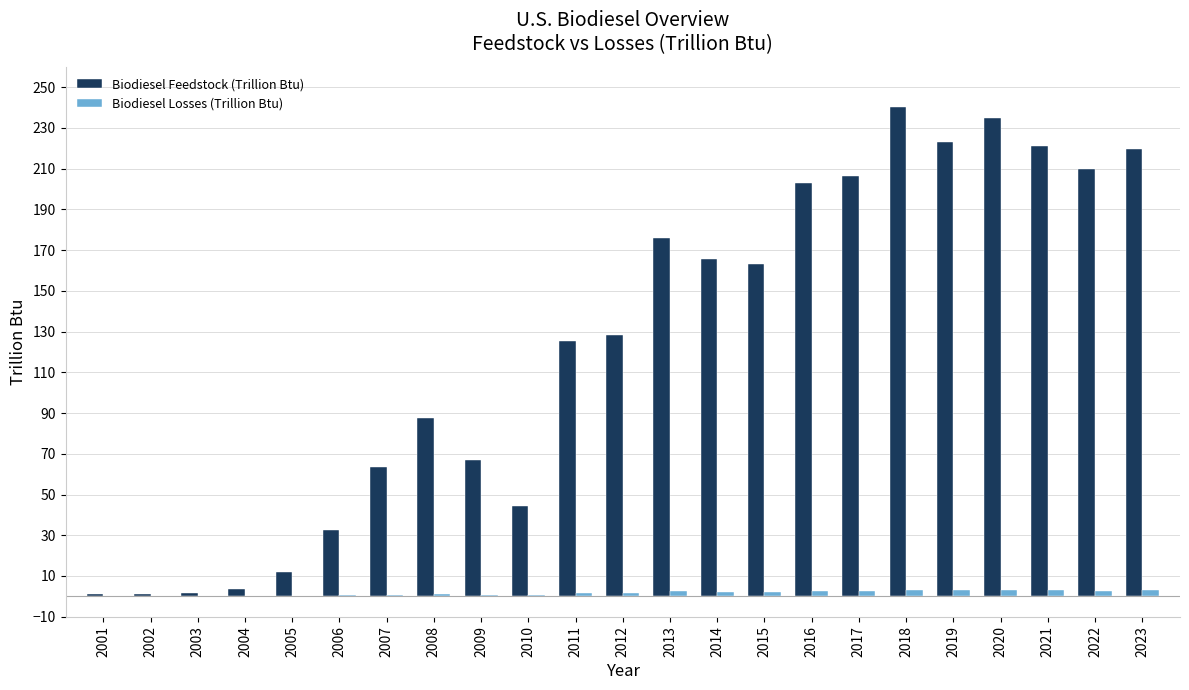

Which series has the largest total across all categories?

Biodiesel Feedstock (Trillion Btu)